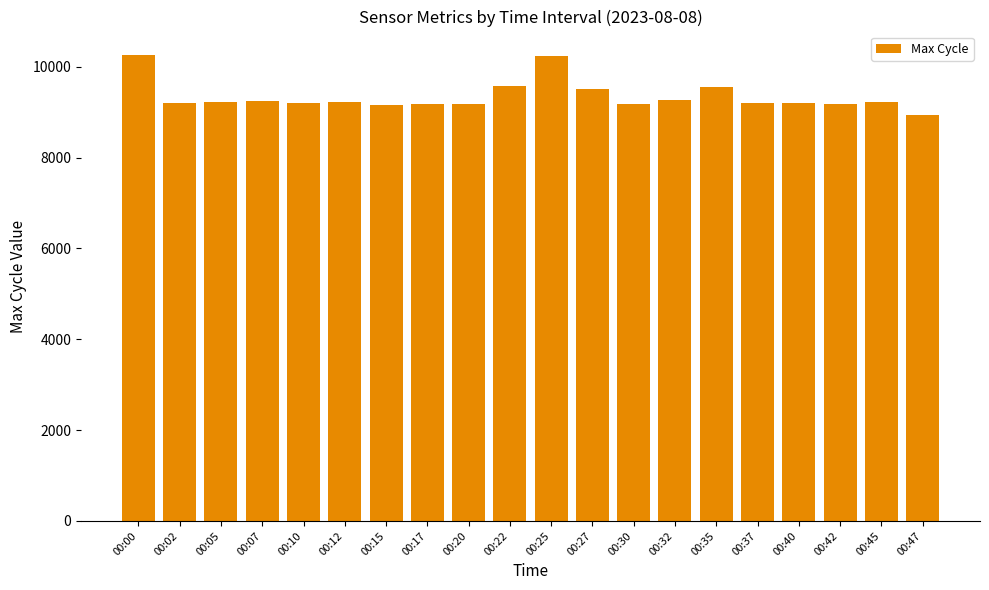

What is the change in value from 00:12 to 00:35?

+319